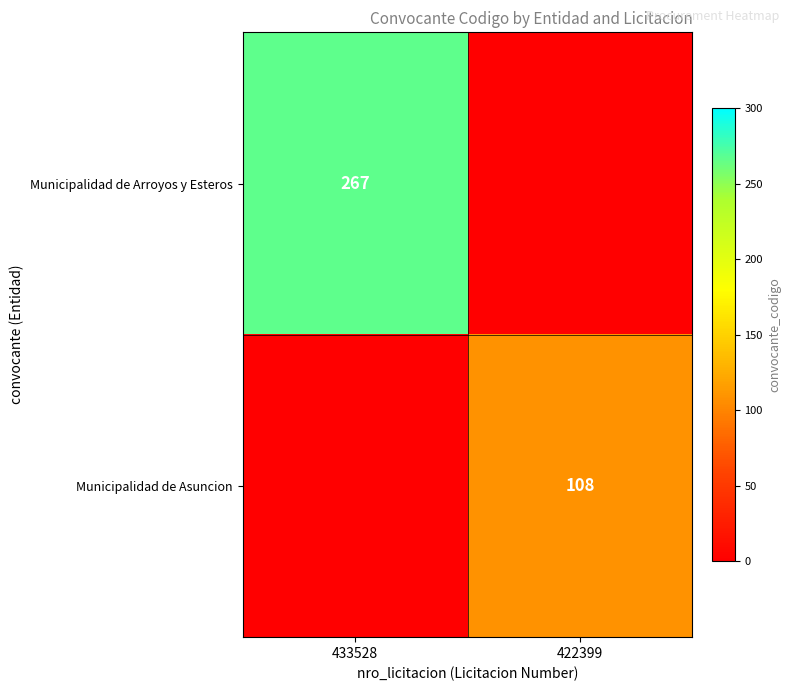

The Municipalidad de Arroyos y Esteros series shows 267 at 433528. True or false?

True